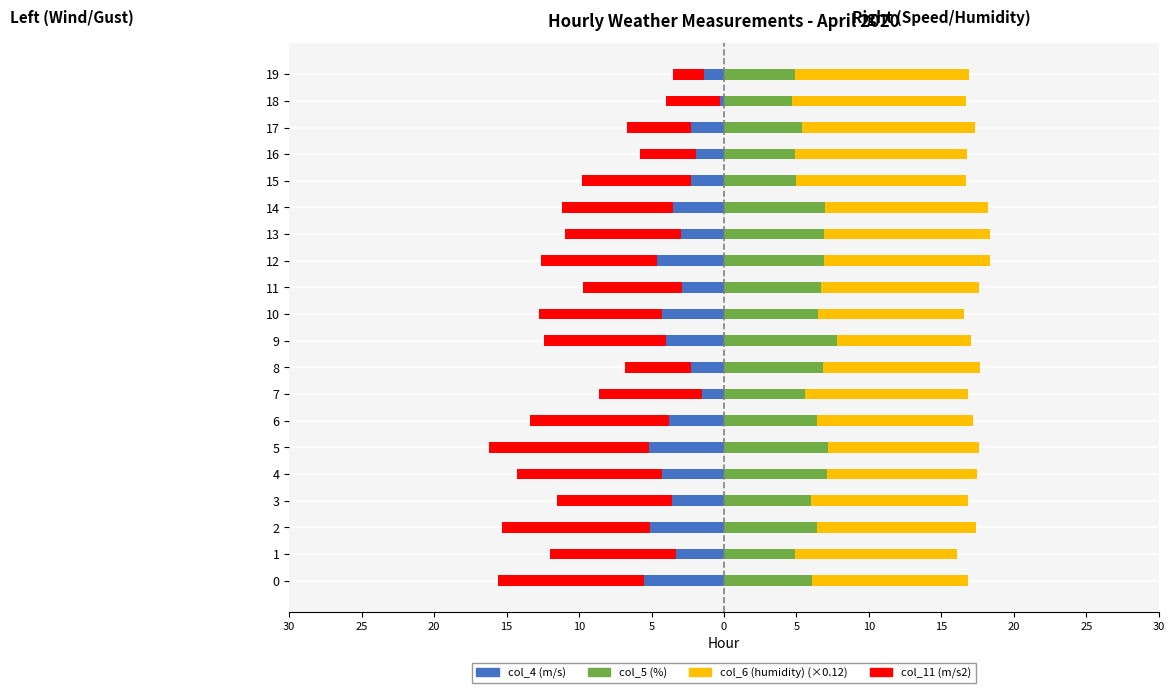

At which label does col_6 (humidity) (×0.12) reach its peak?

19